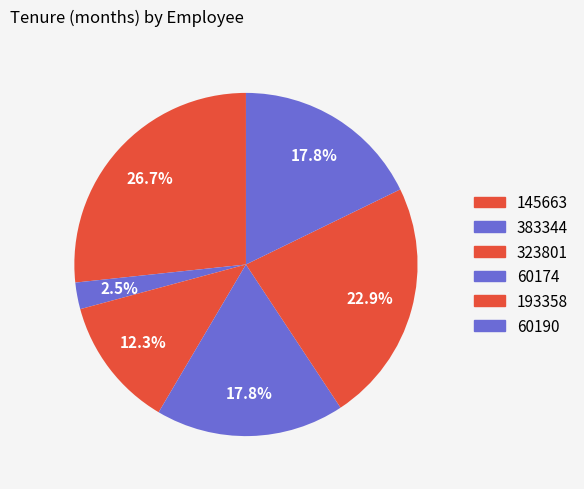

Does any single category account for the majority?

No